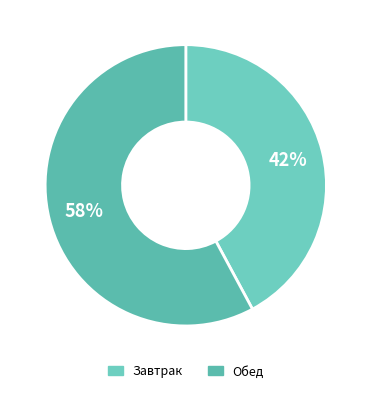

What is the total percentage of Завтрак and Обед?

100.0%